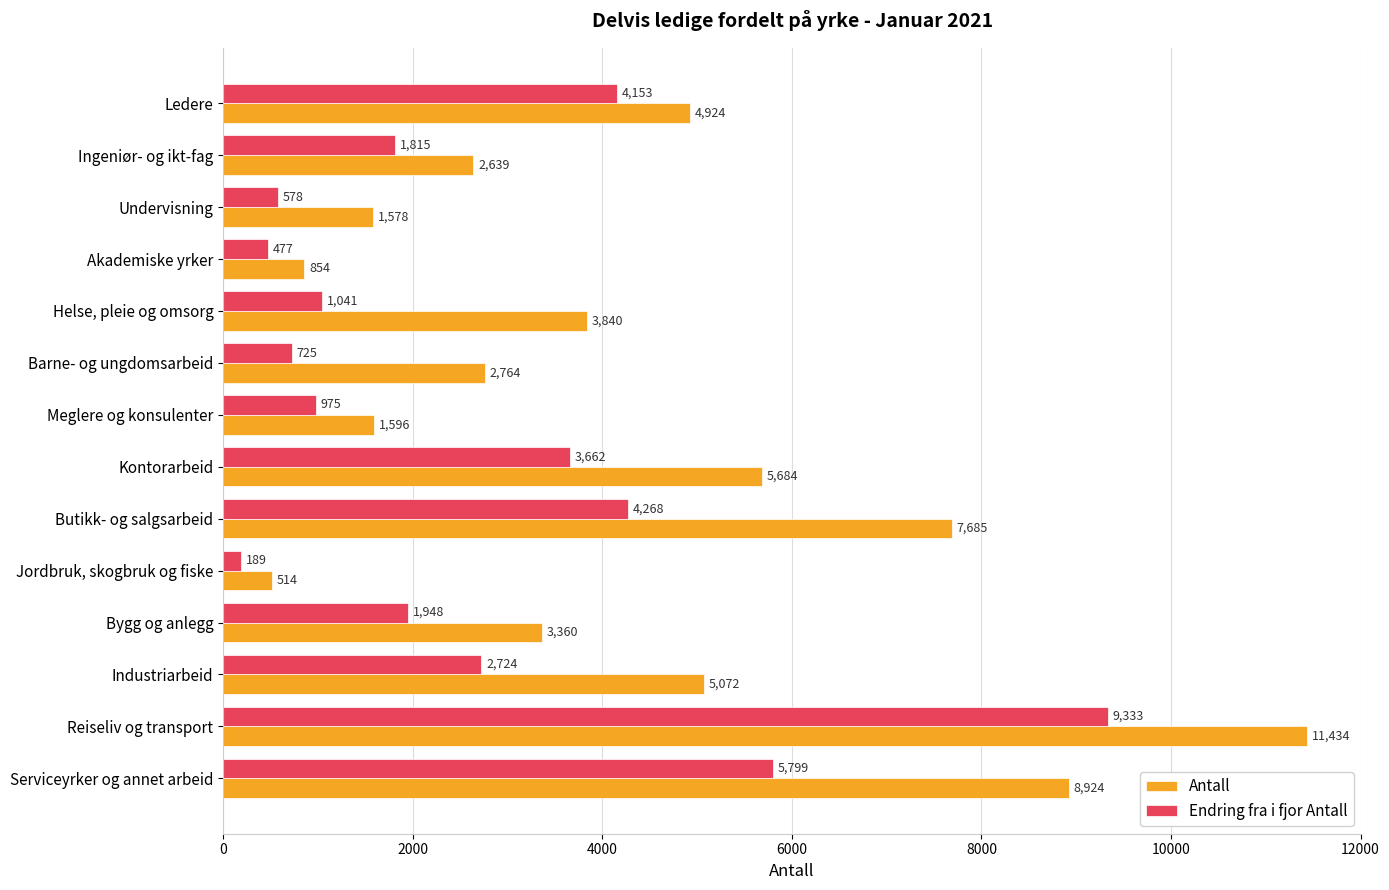

What is the difference between the maximum and second lowest values in the Antall series?

10580